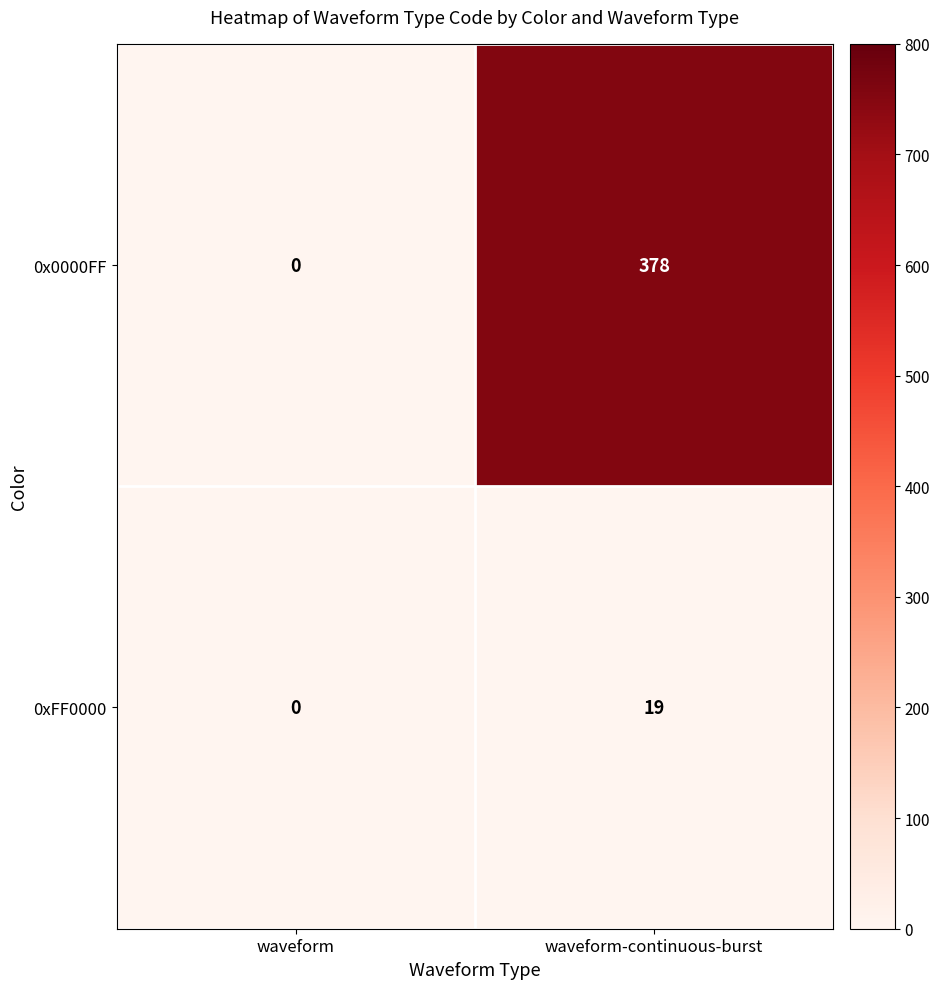

Which label corresponds to the largest value in the chart?

waveform-continuous-burst